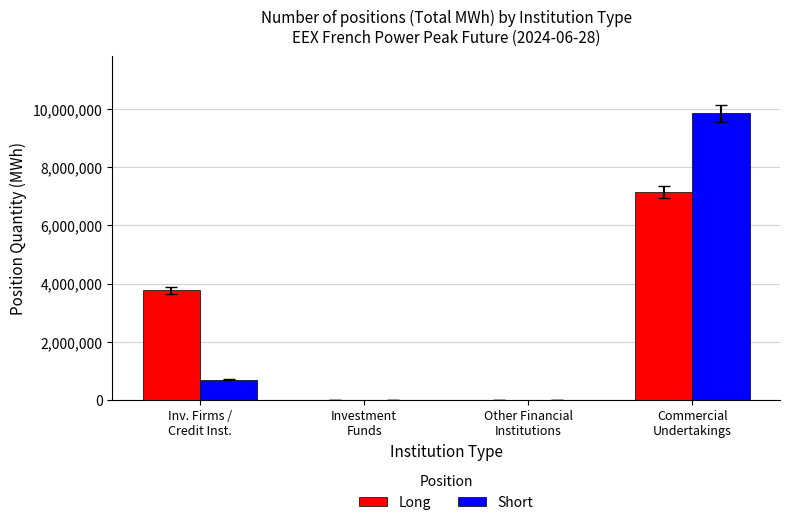

What is the sum of all Short values?

10548912